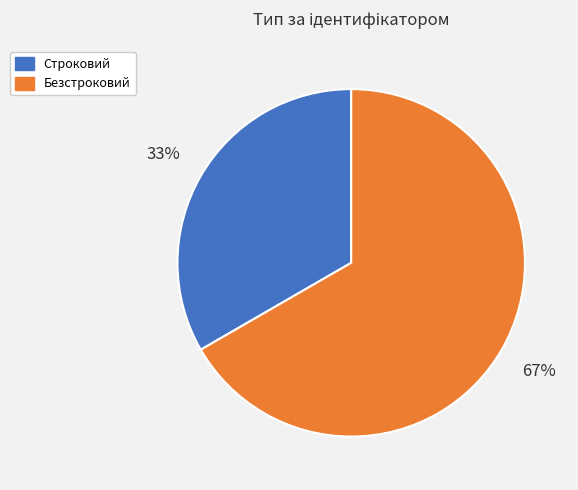

To the nearest percent, what portion does Строковий represent?

33%